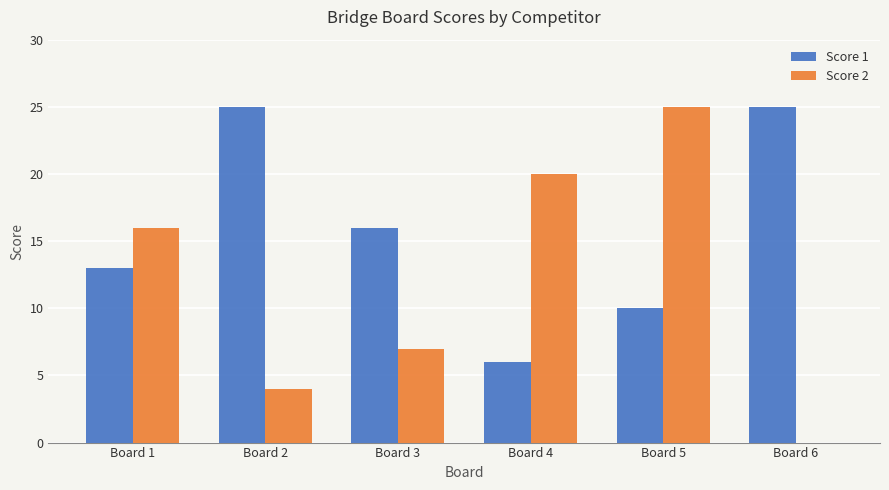

How many series are shown in this chart?

2